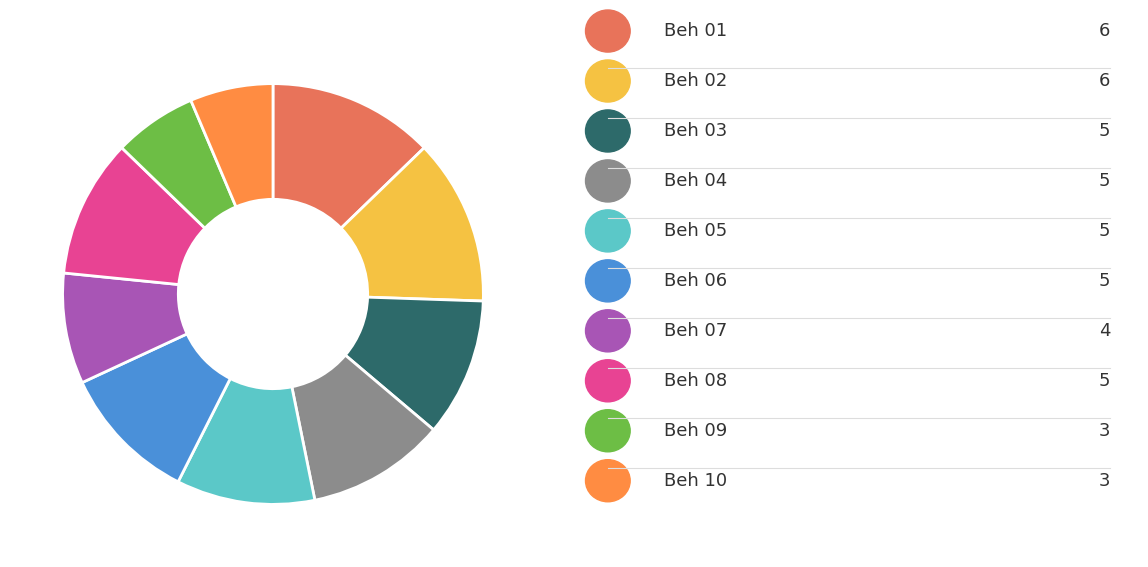

Does any single category account for the majority?

No